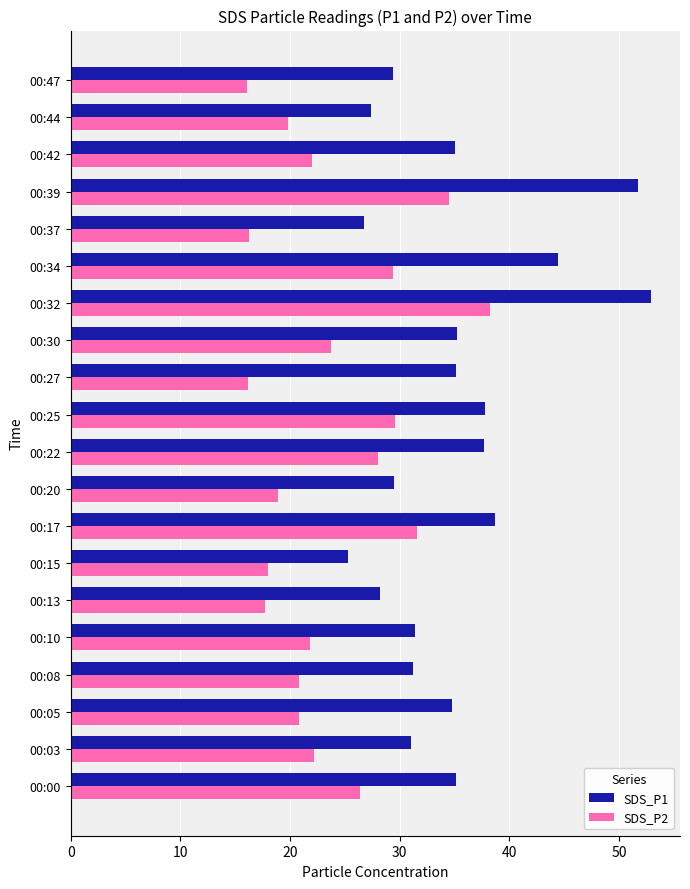

Which series has the largest range (max minus min)?

SDS_P1